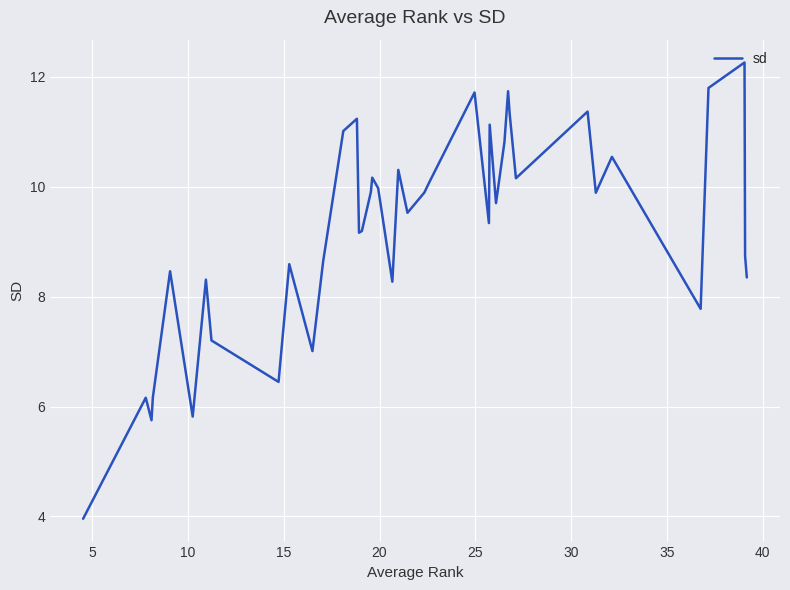

How many distinct data groups are displayed?

1